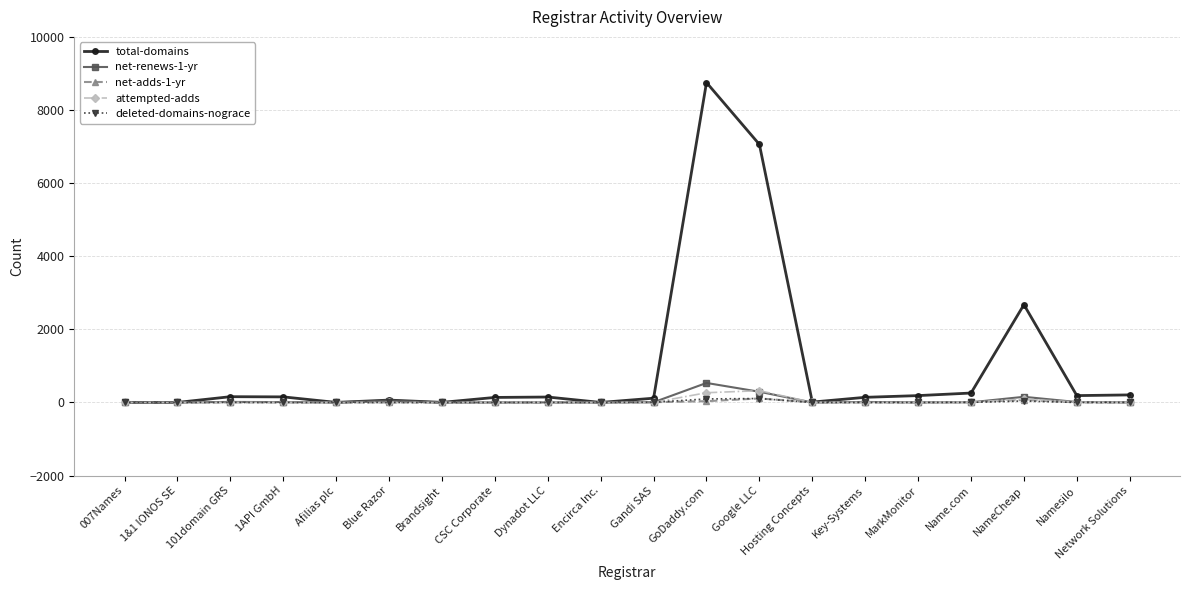

What is the label of the 8th point from the right?

Google LLC